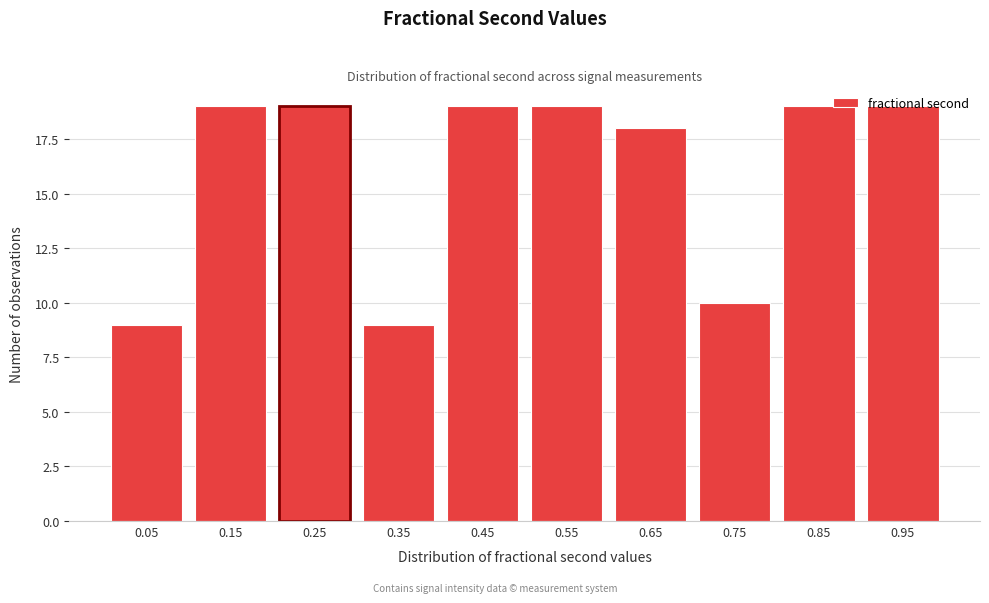

What is the value of the 7th bar from the left?

18